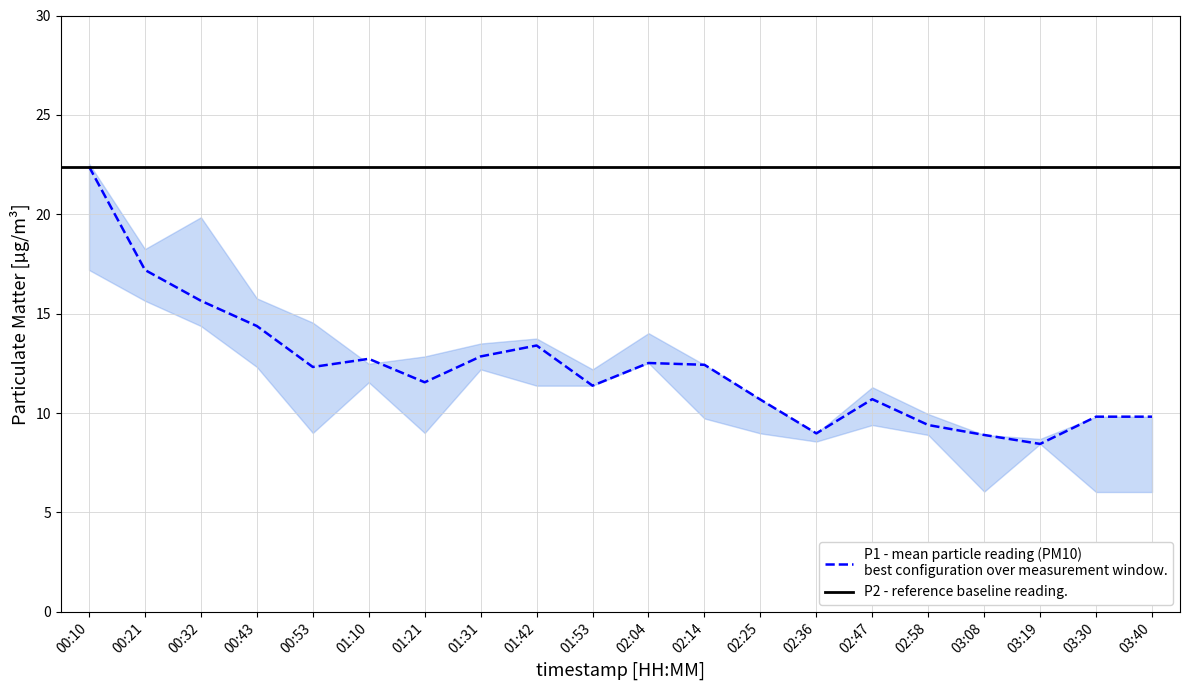

Reading right to left, extract all data points from this chart.

9.8	9.8	8.4	8.9	9.4	10.7	9.0	10.7	12.4	12.5	11.4	13.4	12.8	11.6	12.7	12.3	14.4	15.7	17.2	22.4